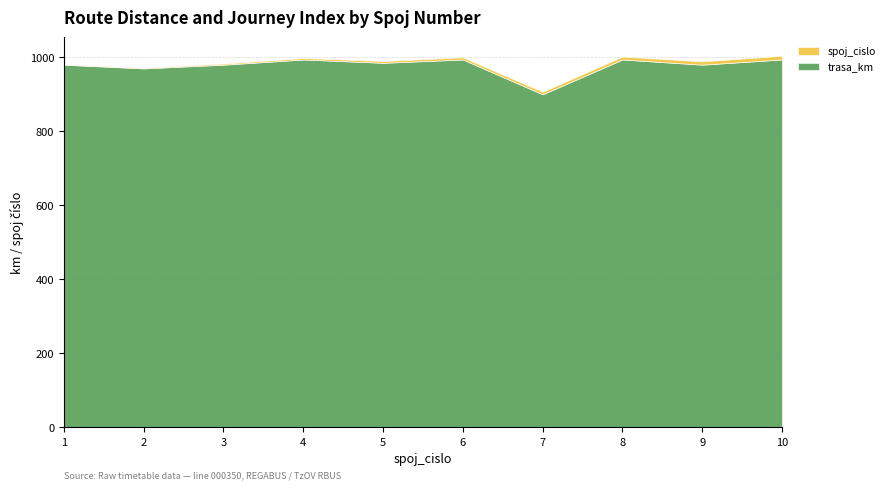

What is the value of the spoj_cislo point at the 2nd from the left?

2